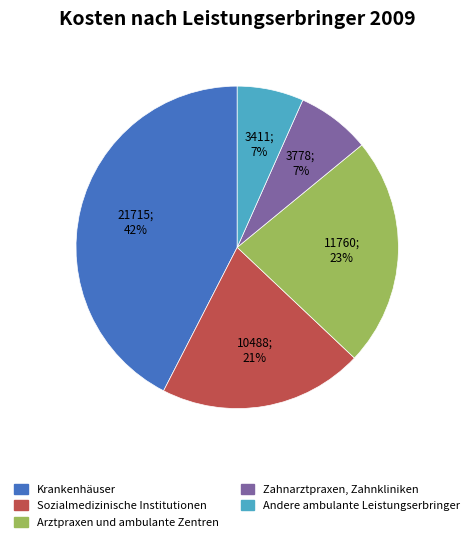

Combined, do Krankenhäuser and Sozialmedizinische Institutionen account for over 50%?

Yes